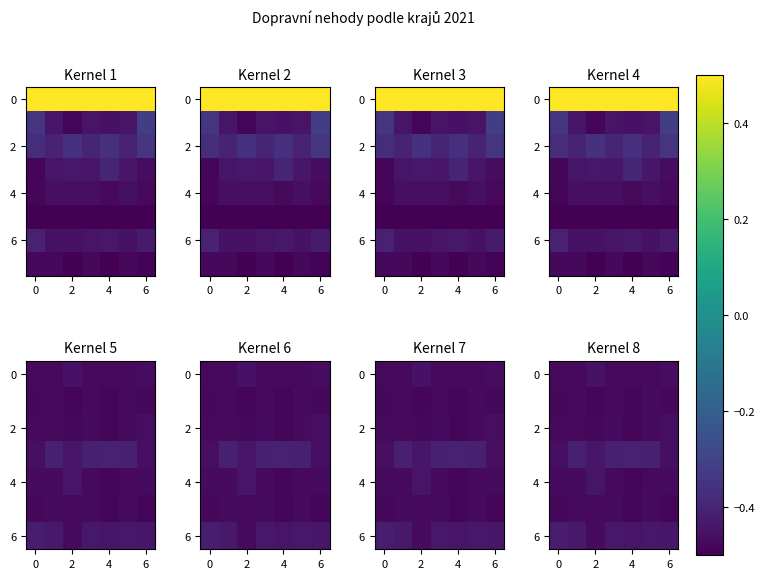

At which label is 0 closest to 0?

2